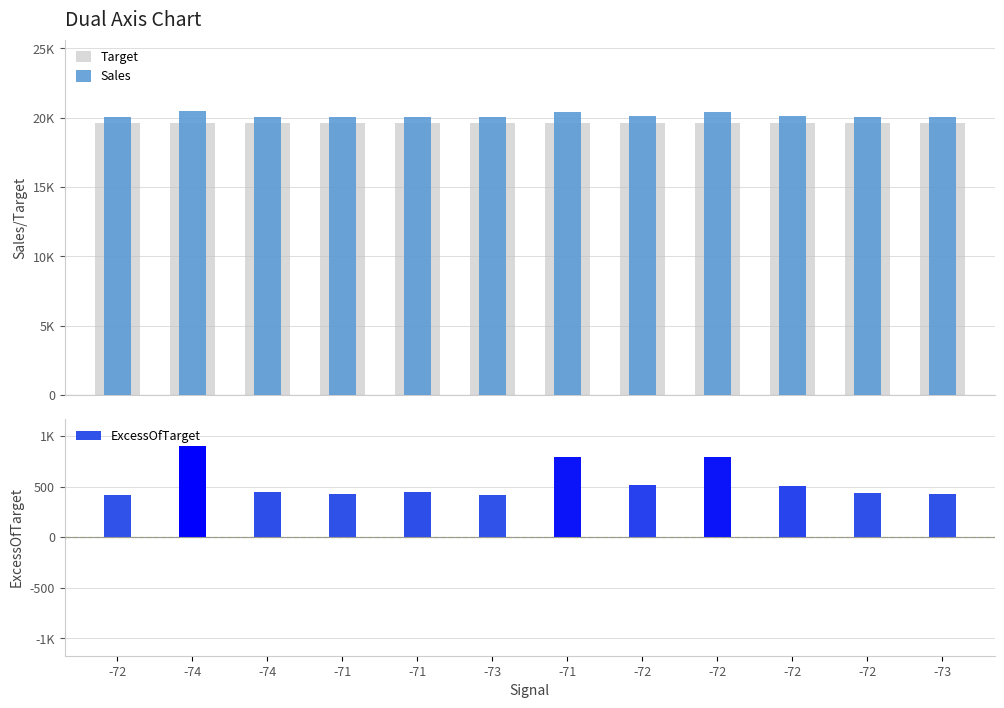

At which label is ExcessOfTarget closest to 661?

-71